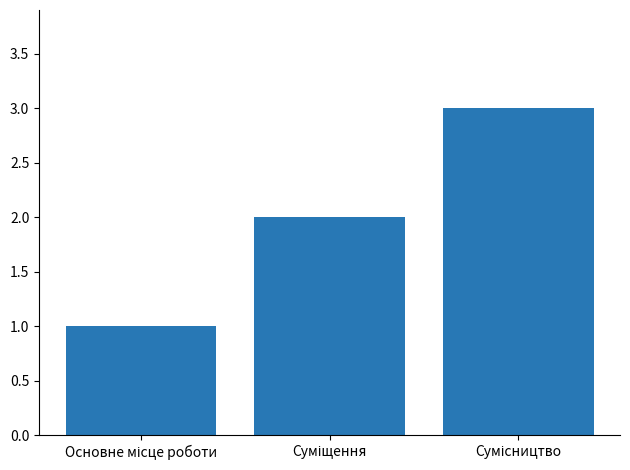

Reading left to right, list all the values displayed in this chart.

1	2	3